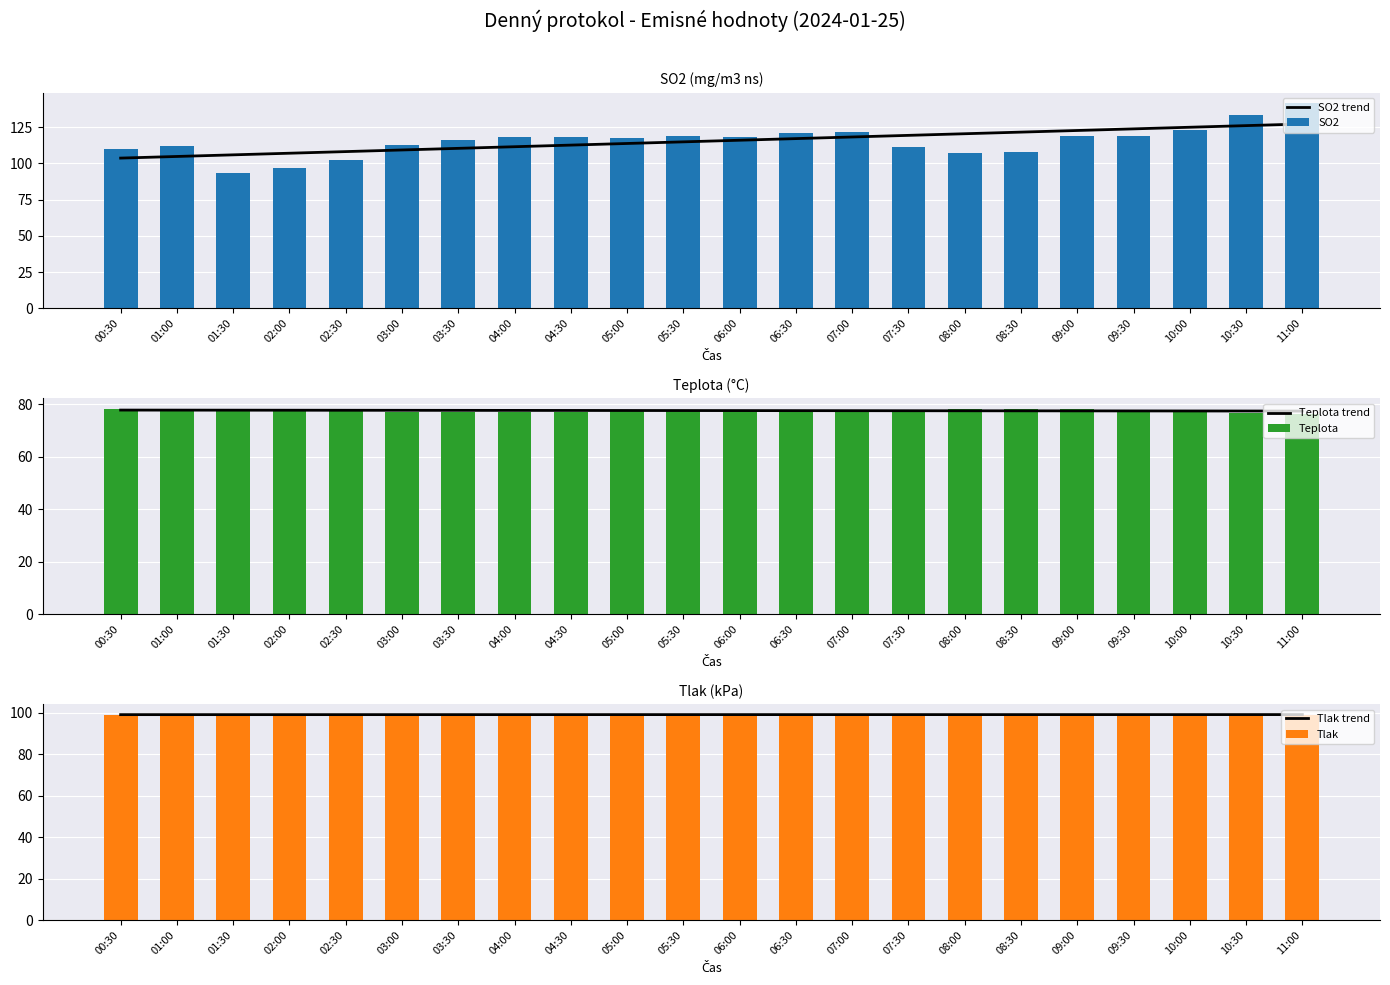

List the series in order of their peak value, lowest first.

Teplota trend, Teplota, Tlak trend, Tlak, SO2 trend, SO2